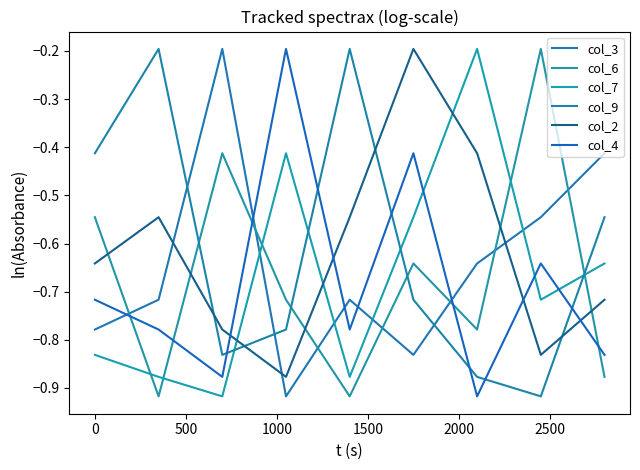

How many lines are shown in the chart?

6